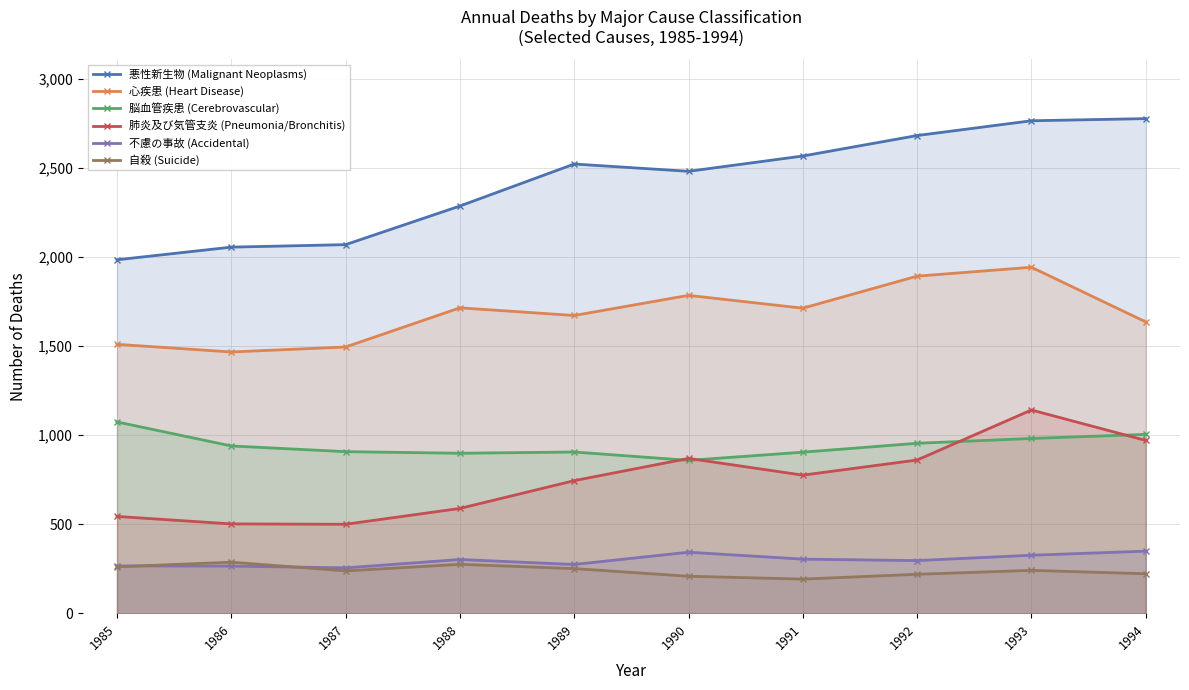

What is the average value of the 肺炎及び気管支炎 (Pneumonia/Bronchitis) series?

750